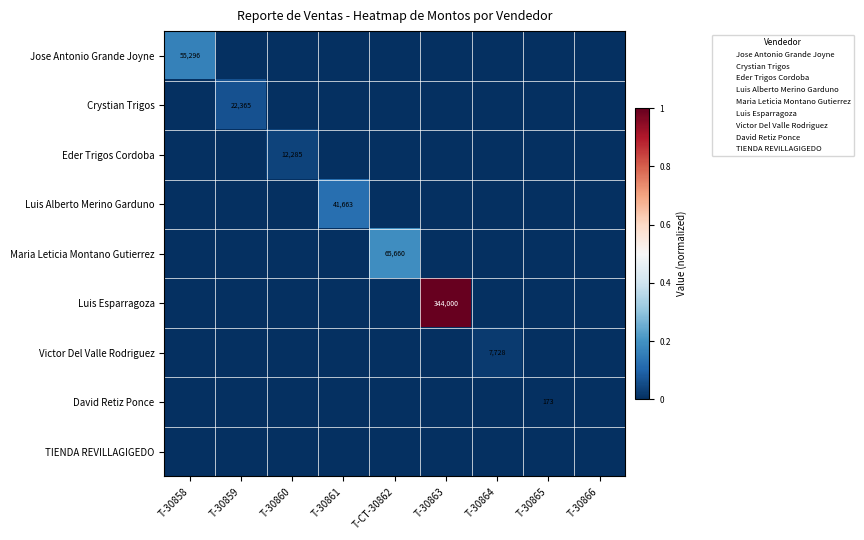

Rank the series by their maximum value, from lowest to highest.

TIENDA REVILLAGIGEDO, David Retiz Ponce, Victor Del Valle Rodriguez, Eder Trigos Cordoba, Crystian Trigos, Luis Alberto Merino Garduno, Jose Antonio Grande Joyne, Maria Leticia Montano Gutierrez, Luis Esparragoza